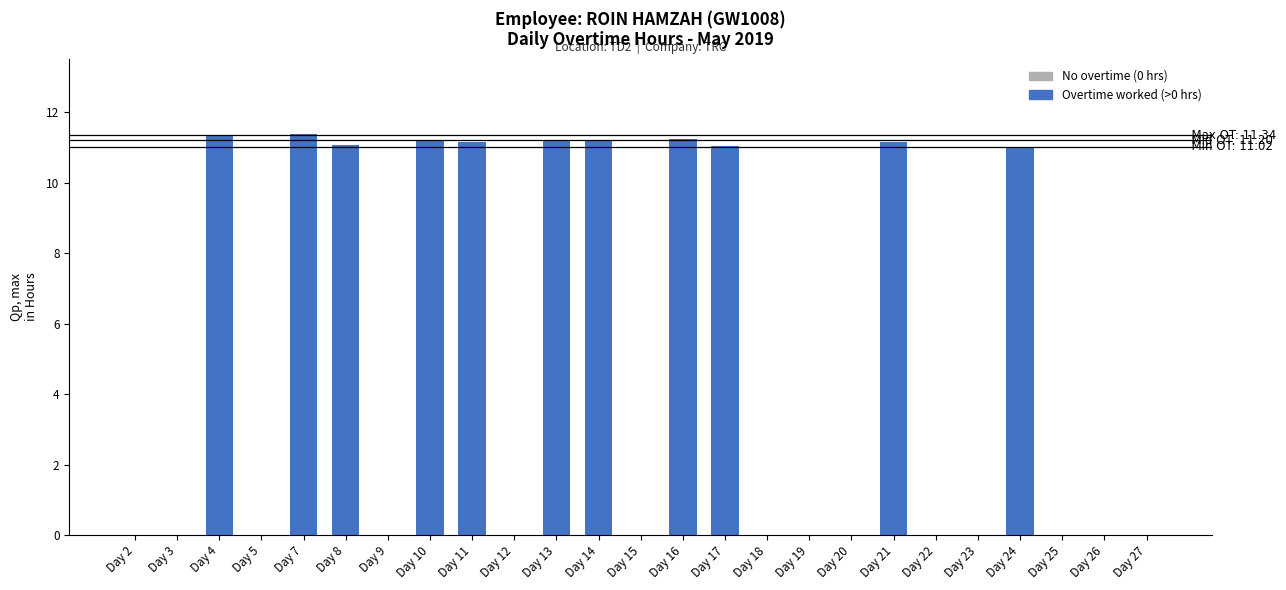

What is the change in value from Day 4 to Day 8?

-0.3